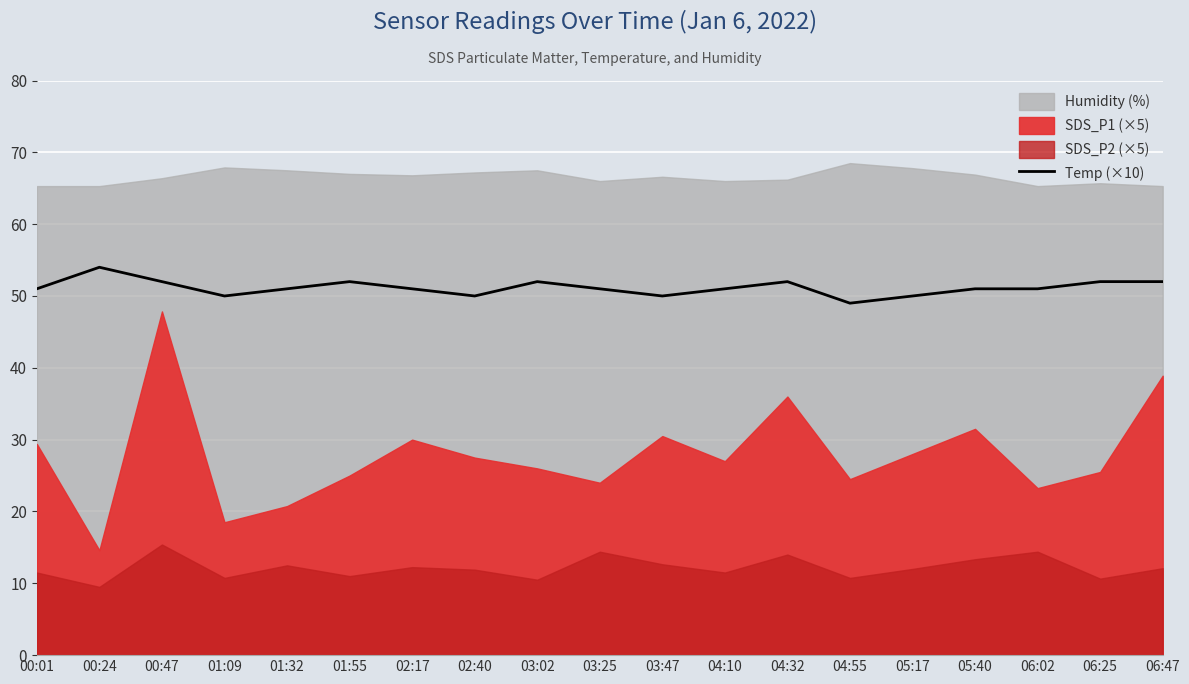

Where is the data nearest to the value 51?

00:01